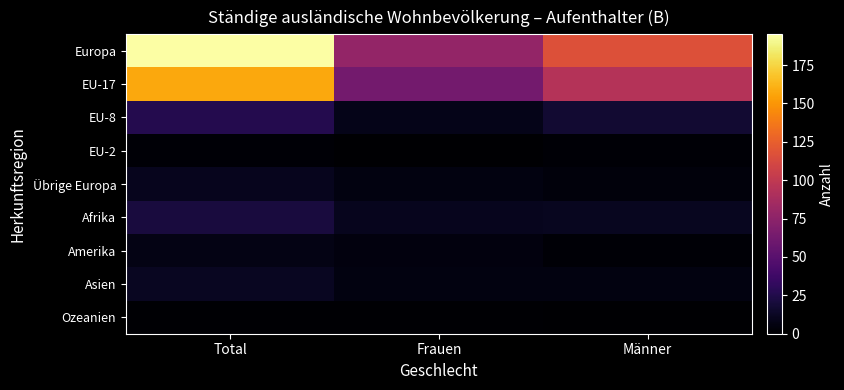

What is the total value across all series at Total?

431